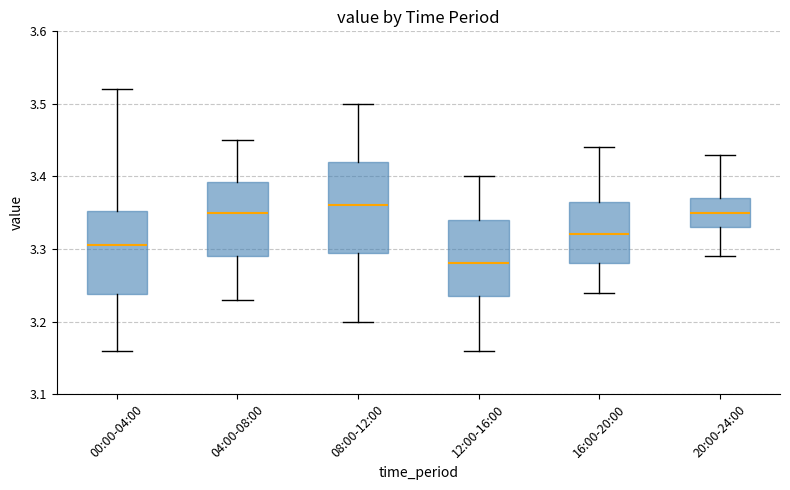

Which box is the tallest, from its lower edge to its upper edge?

08:00-12:00